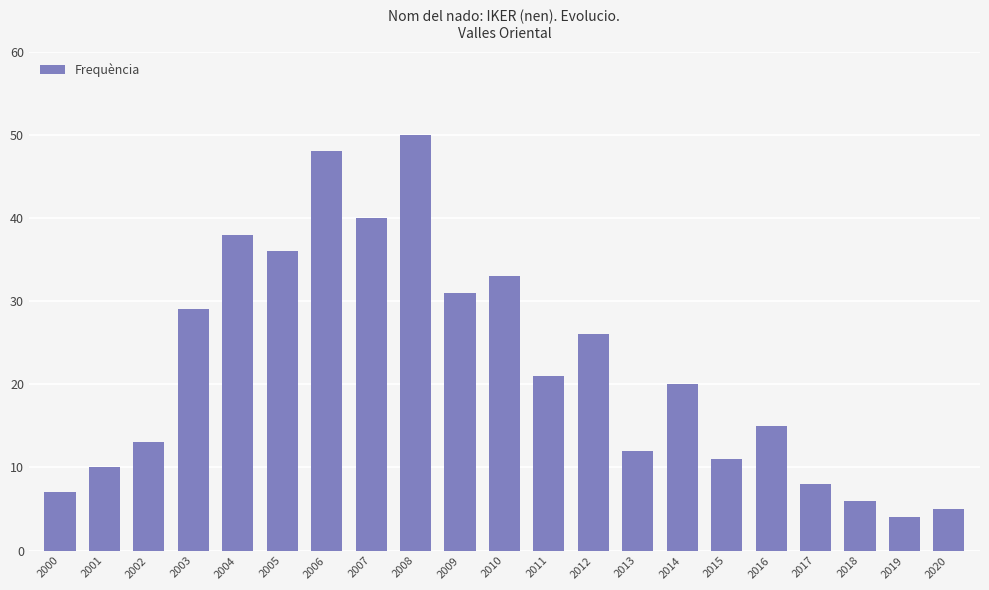

What is the average value?

22